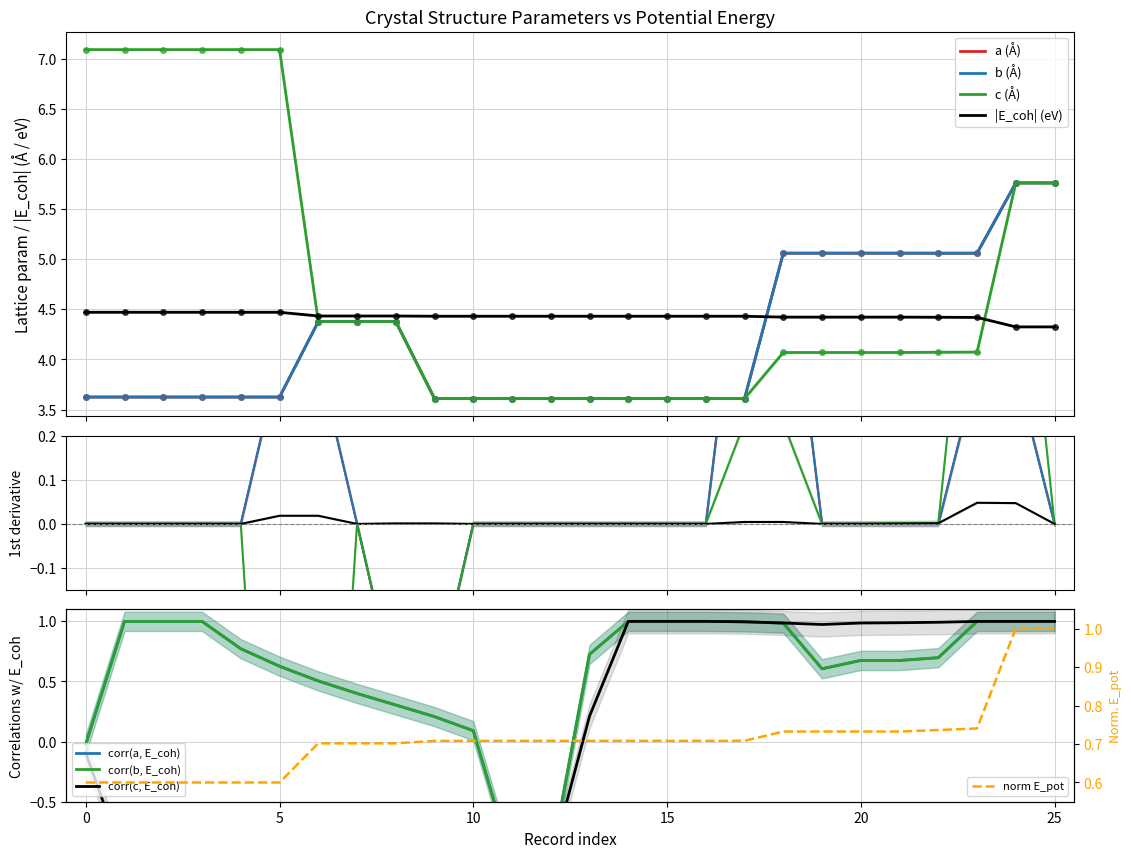

Is the value of a at 6 greater than the value of b at 5?

Yes